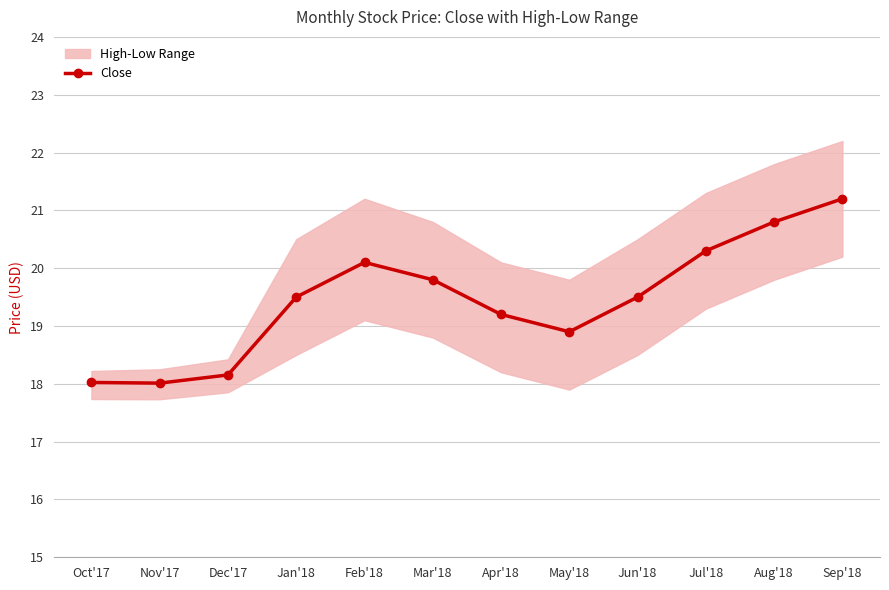

What is the ratio of the value at Nov'17 to the value at May'18?

1.0